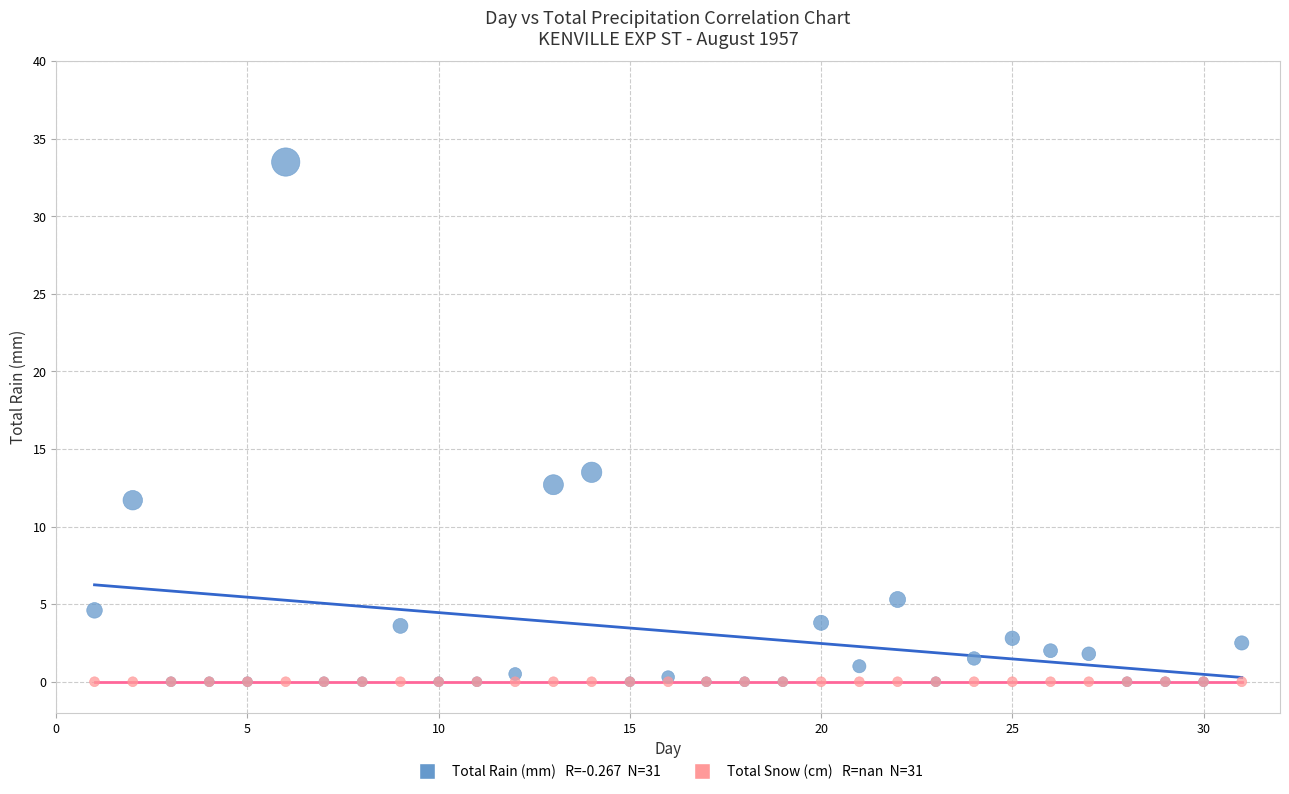

Across all series, what Y value is closest to 16?

13.5